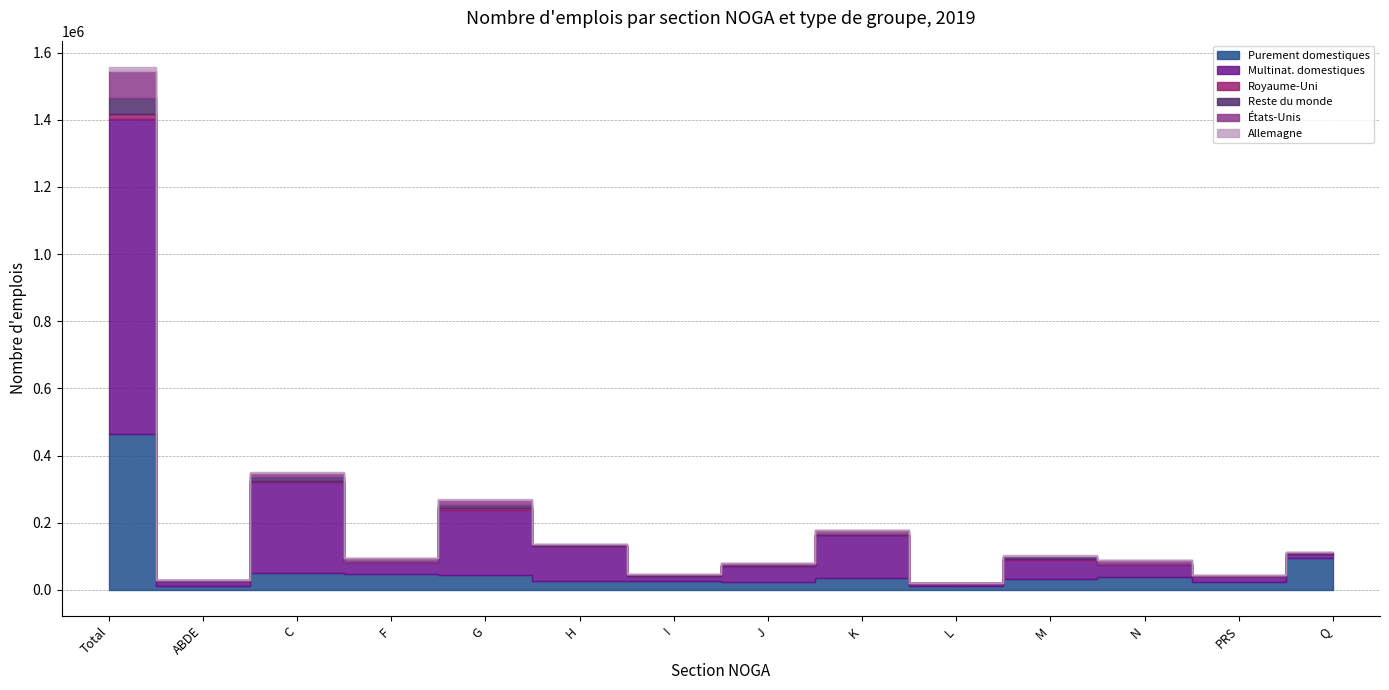

What is the difference between the États-Unis values at K and PRS?

9168